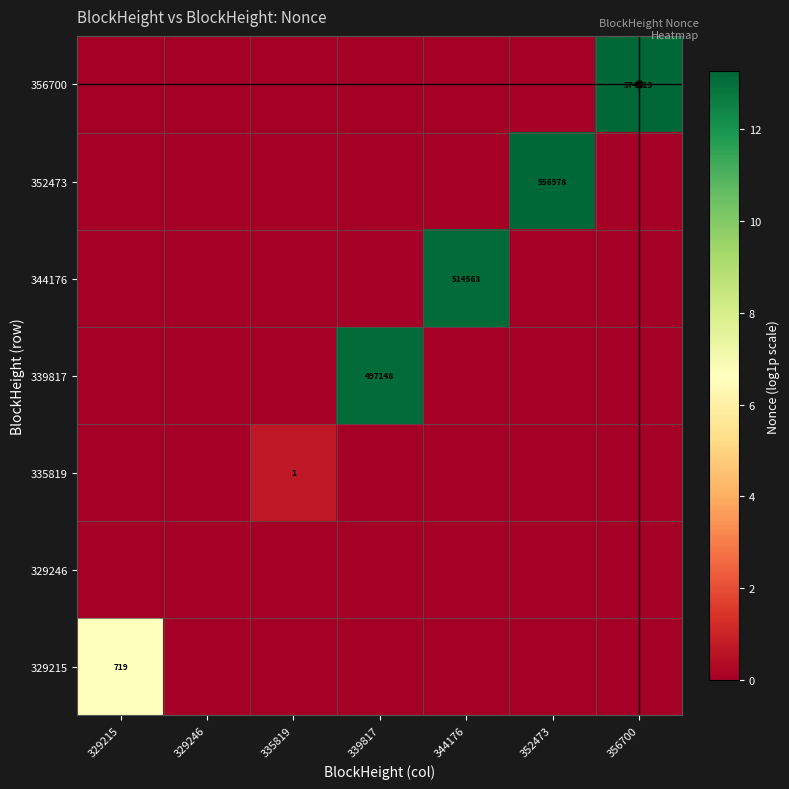

Is it true that 352473 equals 0.0 at 339817?

True